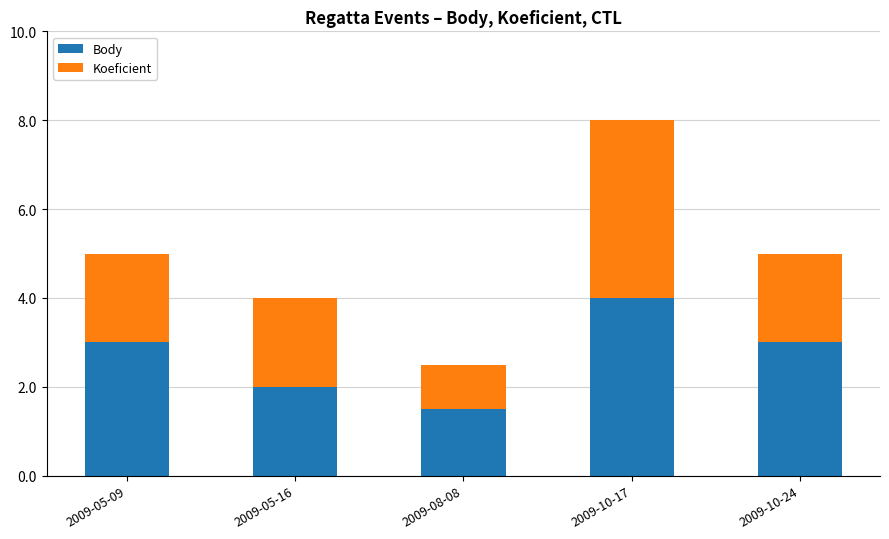

Which category has the lowest value in the Body series?

2009-08-08